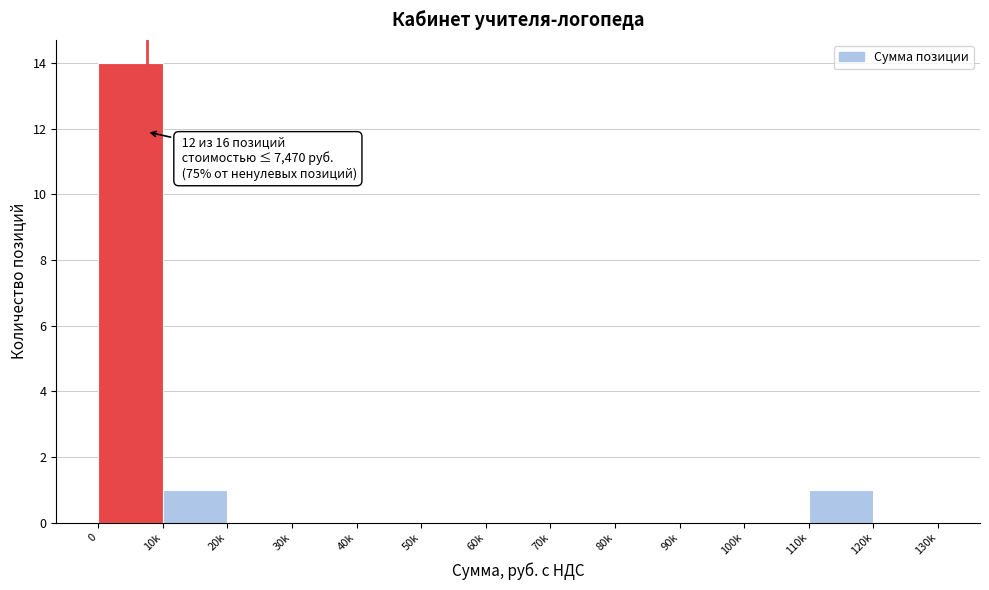

Reading left to right, what are all the values shown in this chart?

0=14	10k=1	20k=0	30k=0	40k=0	50k=0	60k=0	70k=0	80k=0	90k=0	100k=0	110k=1	120k=0